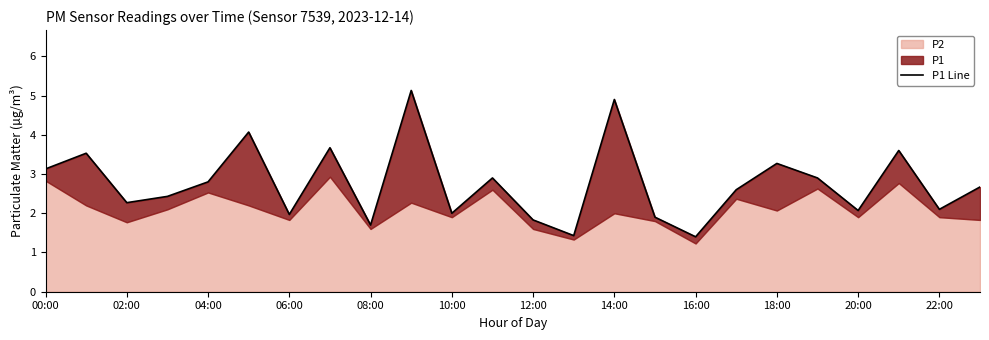

Which has a higher value, 14:00 or 12:00?

14:00